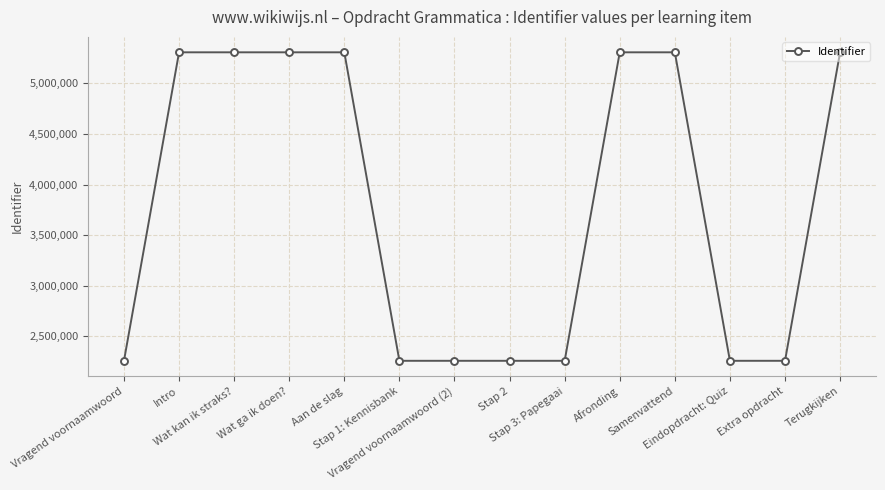

The value at Aan de slag is 9527035. True or false?

False